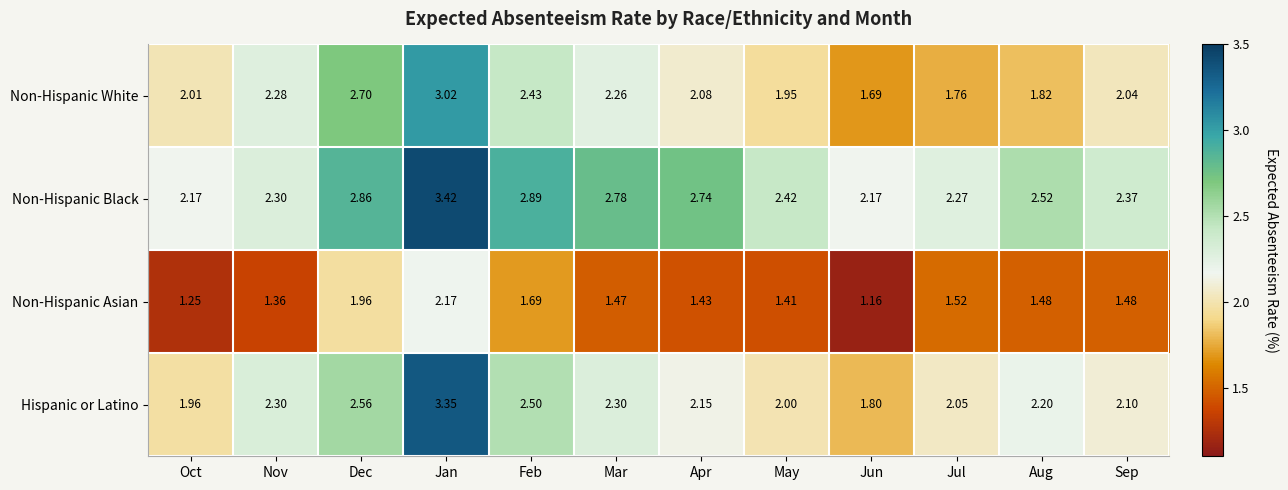

Which category has the lowest value in the Non-Hispanic White series?

Jun